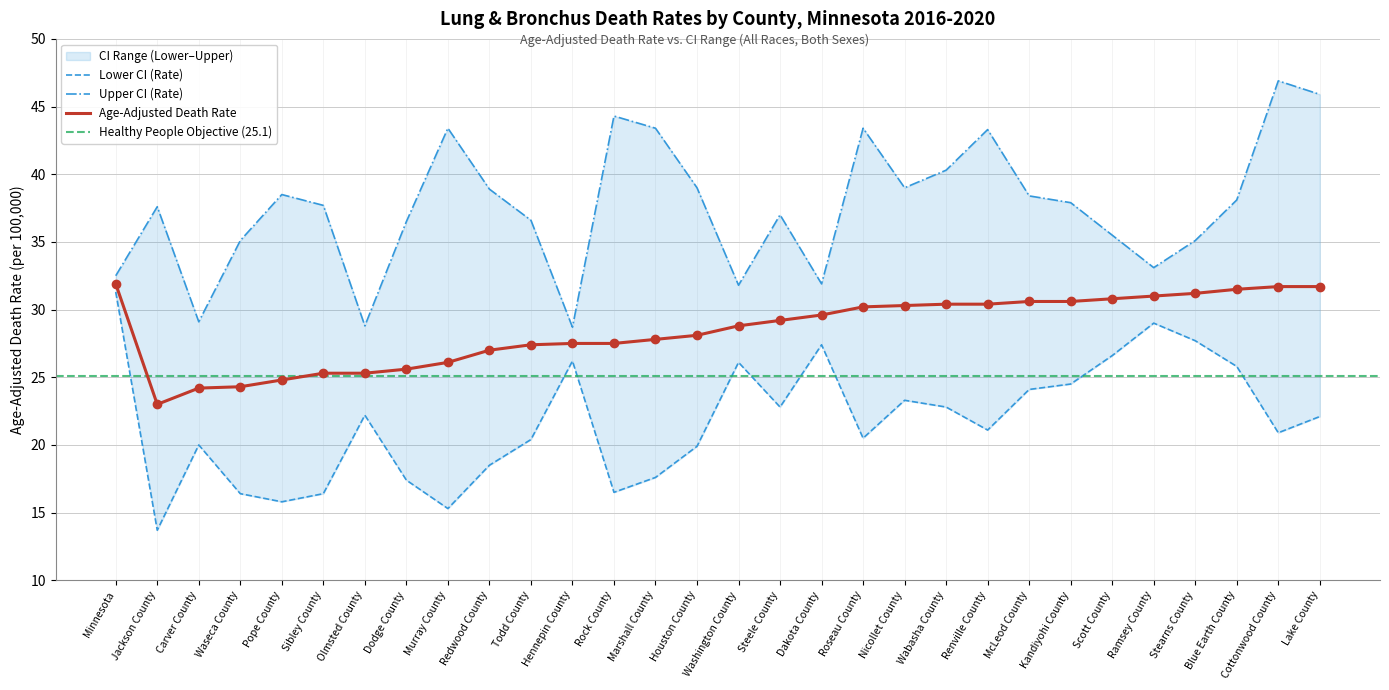

Which series contains the highest Y value?

Upper CI (Rate)